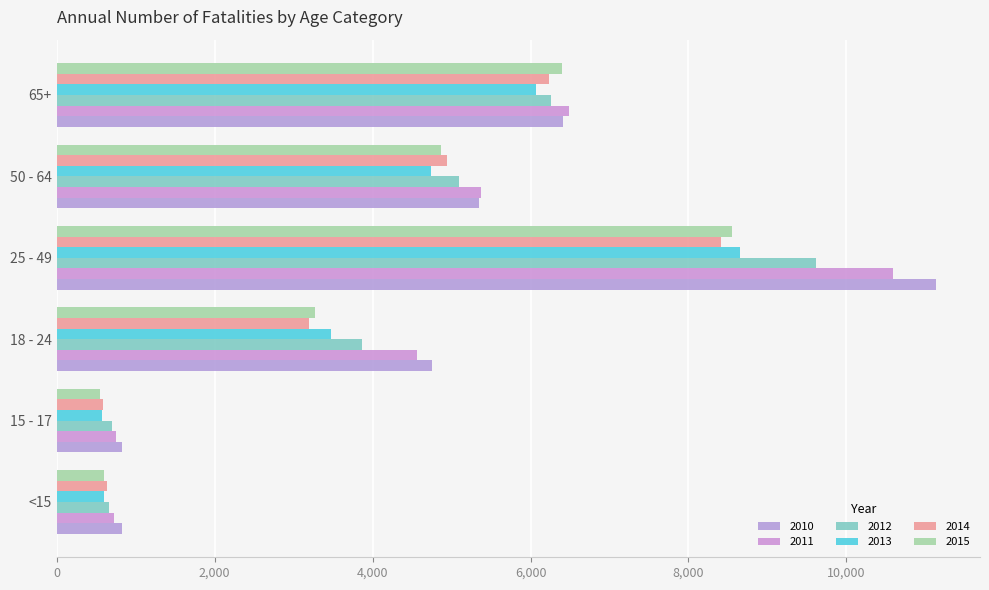

How many values in the 2013 series are below 4738?

3